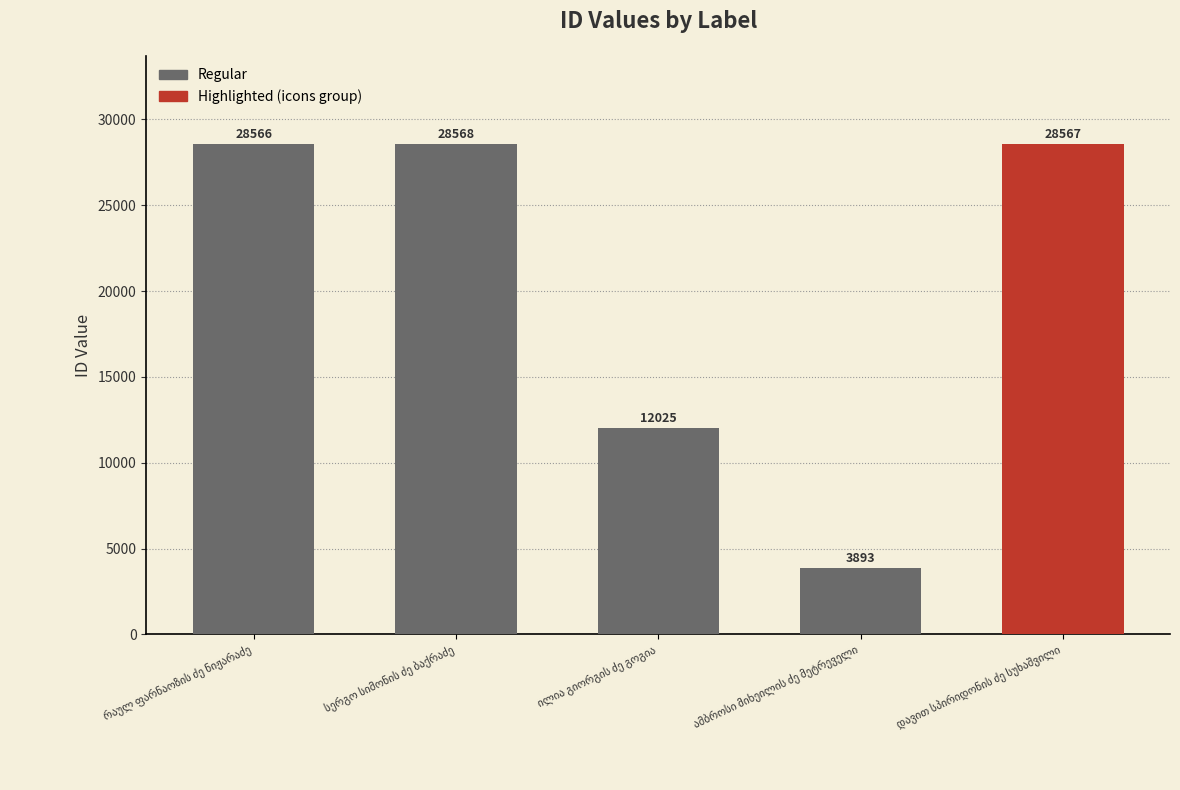

True or false: the data shows 1063 at ამბროსი მიხეილის ძე მეტრეველი.

False